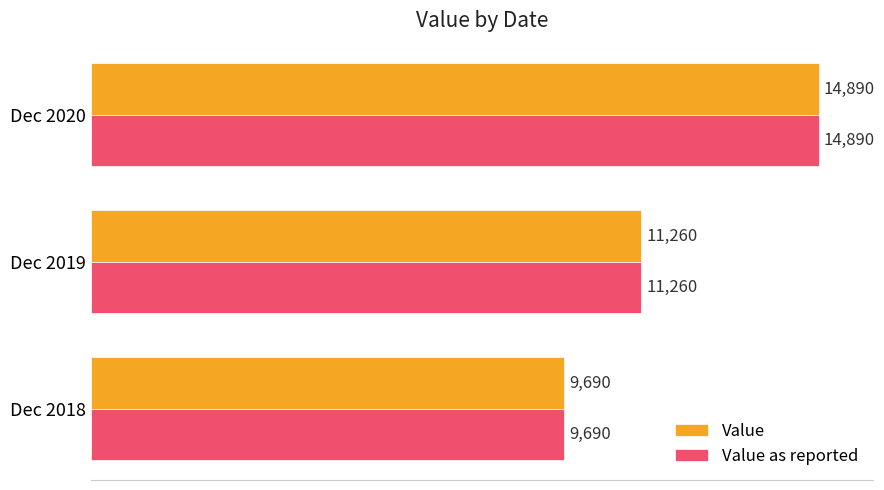

What is the sum of all Value as reported values?

35840